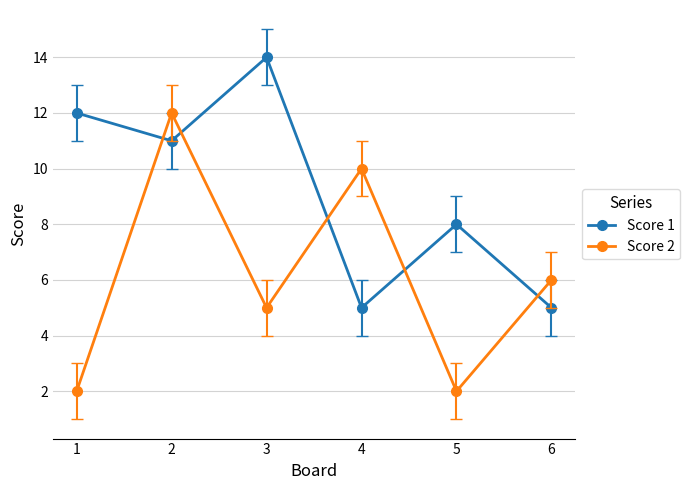

Between 3 and 4, which series saw the biggest shift?

Score 1